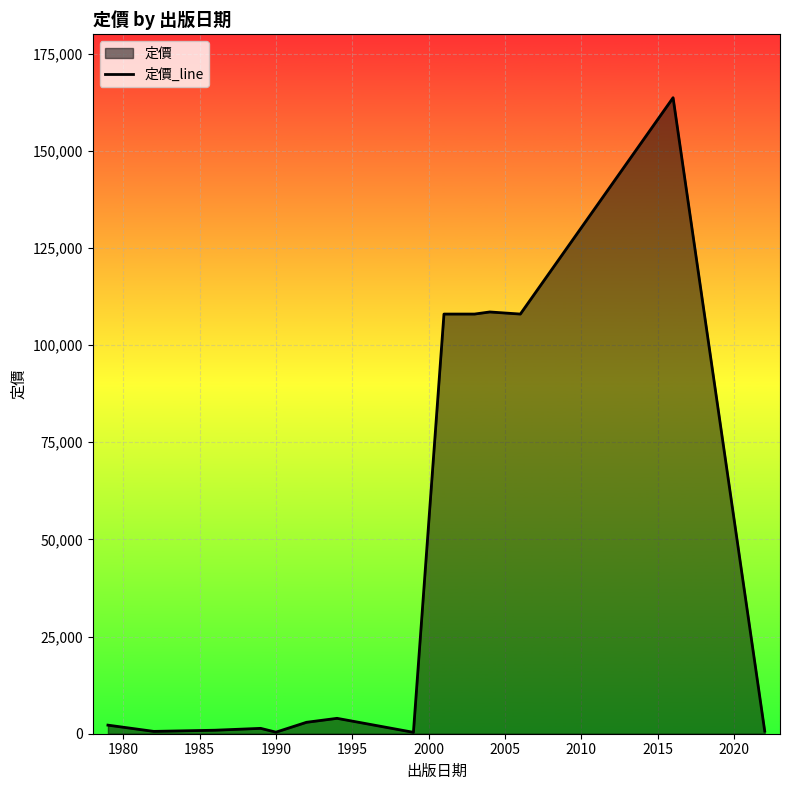

What is the difference between the maximum and minimum values?

163320